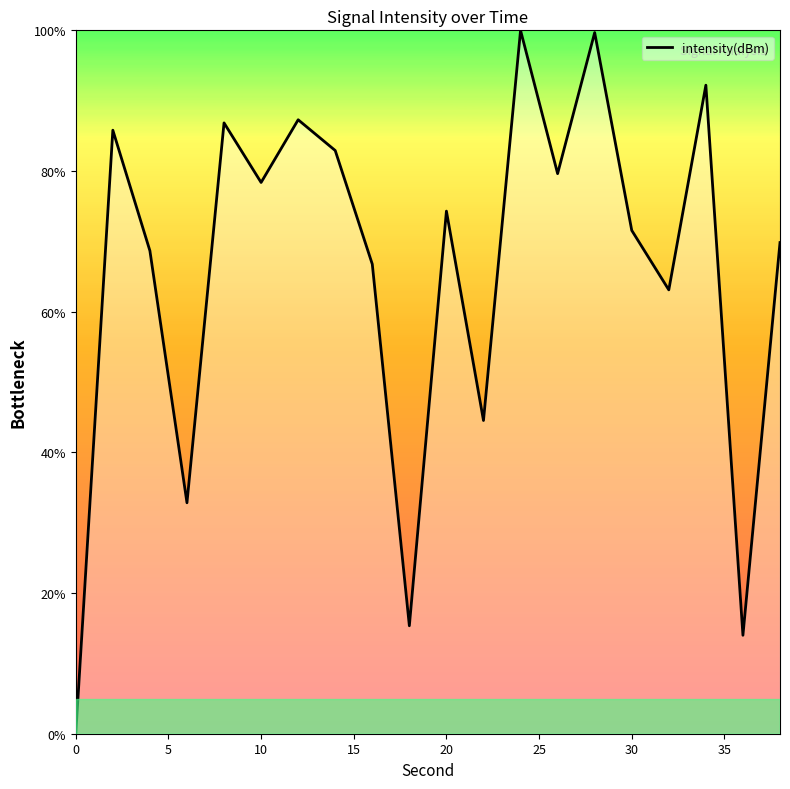

Does the chart display data point markers on the line(s)?

No